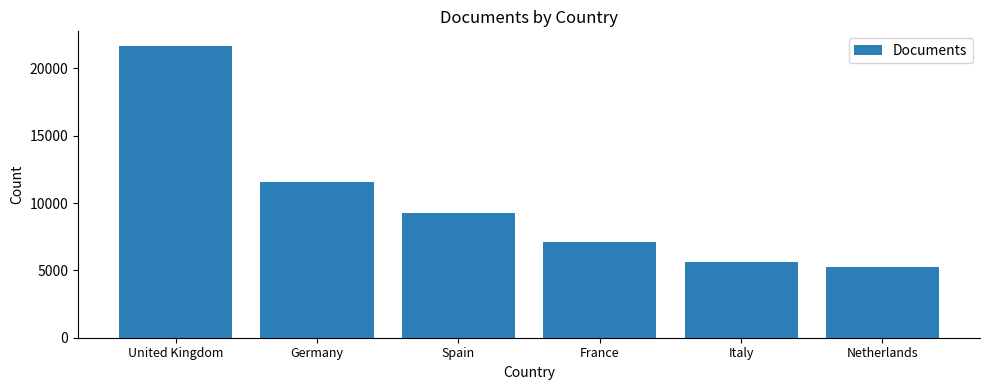

At which label is the value closest to 13471?

Germany